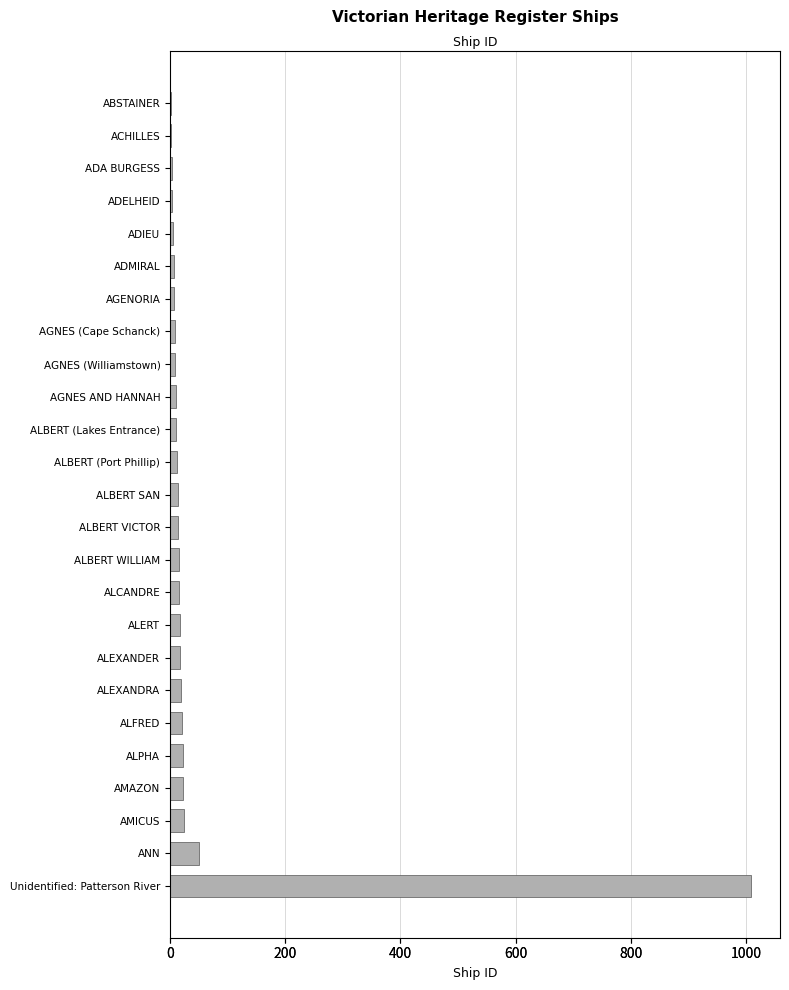

The value at AMAZON is 10. True or false?

False